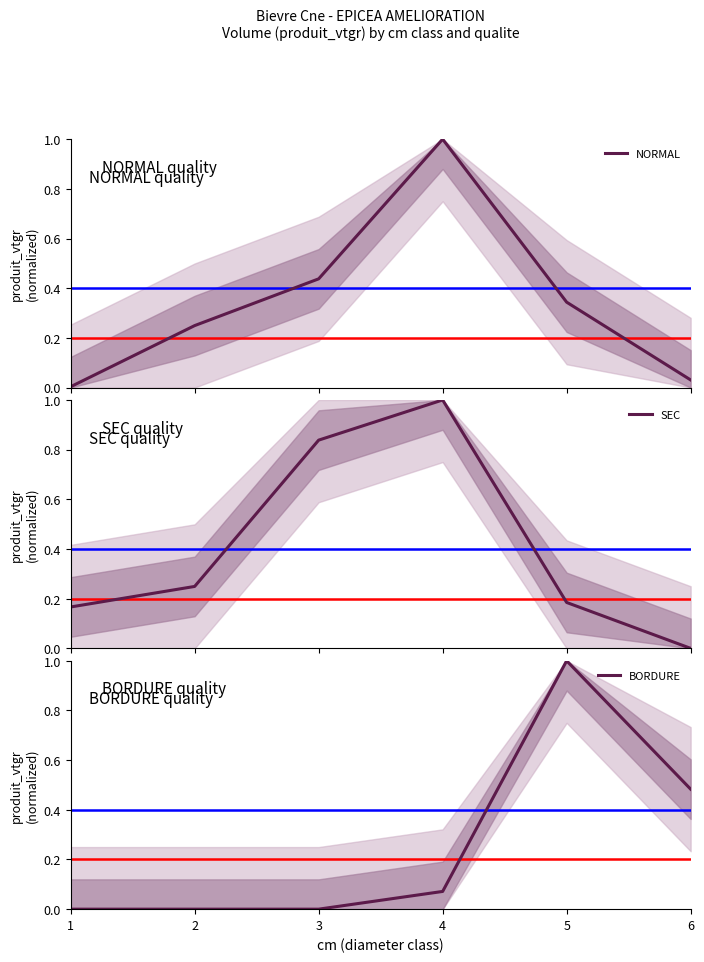

How many values in SEC are above zero?

5